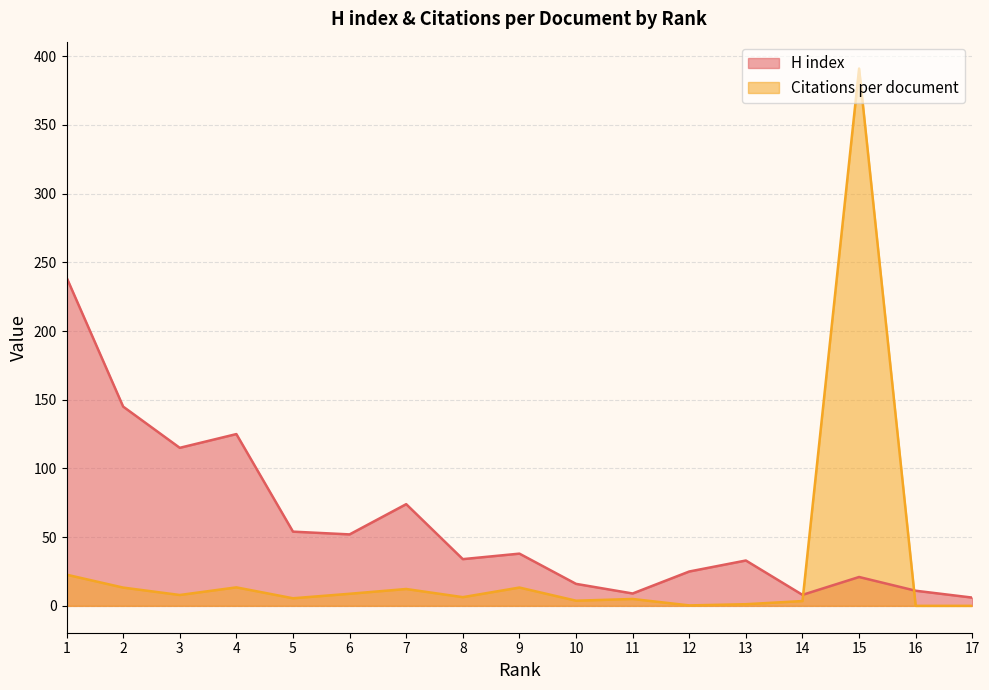

What is the difference between the Citations per document values at 10 and 6?

5.0